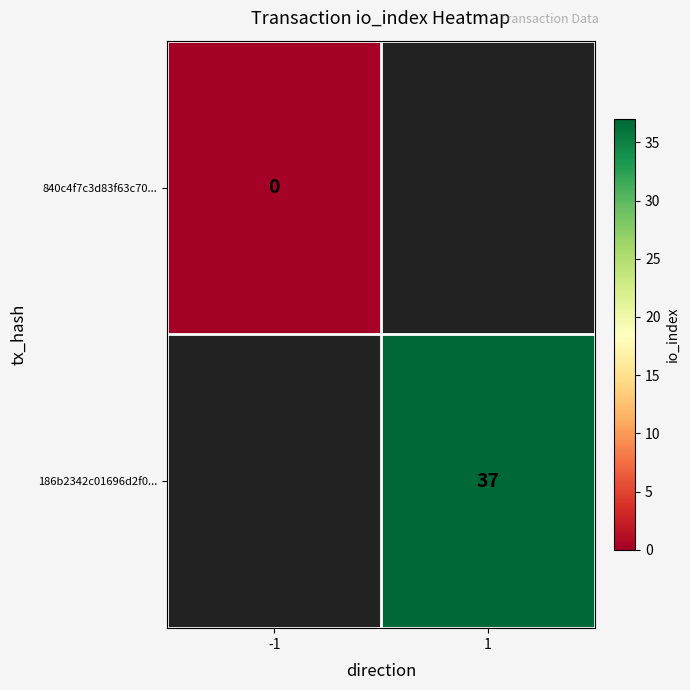

Is it true that 186b2342c01696d2f0... equals 37 at 1?

True